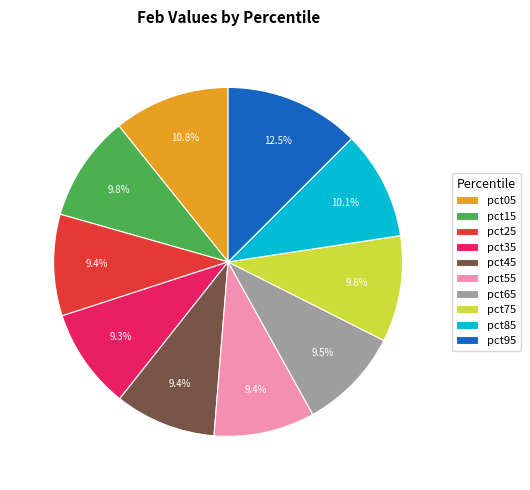

To the nearest percent, what is the combined percentage of pct75 and pct25?

19%